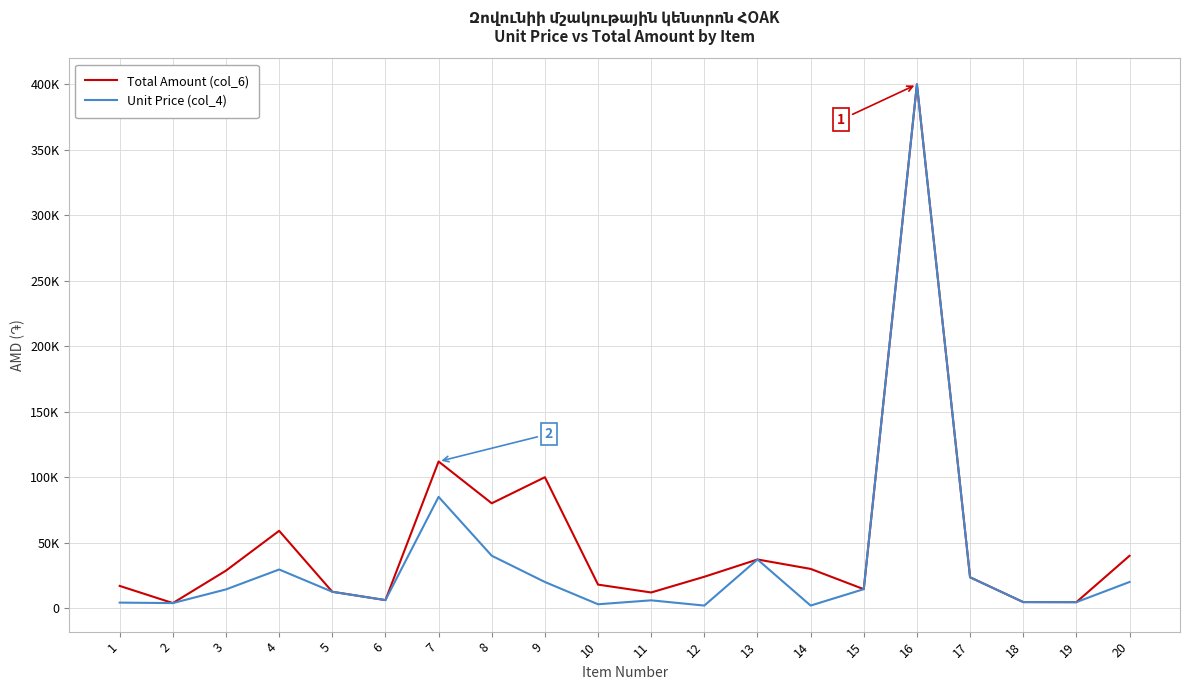

Between 16 and 13, which is larger?

16